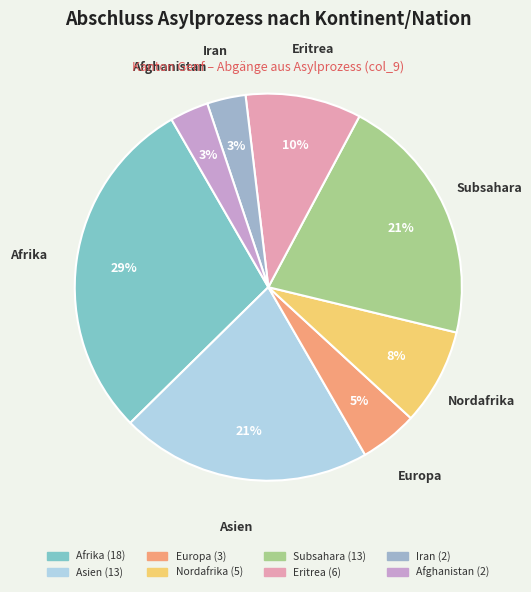

How many slices are in this pie chart?

8